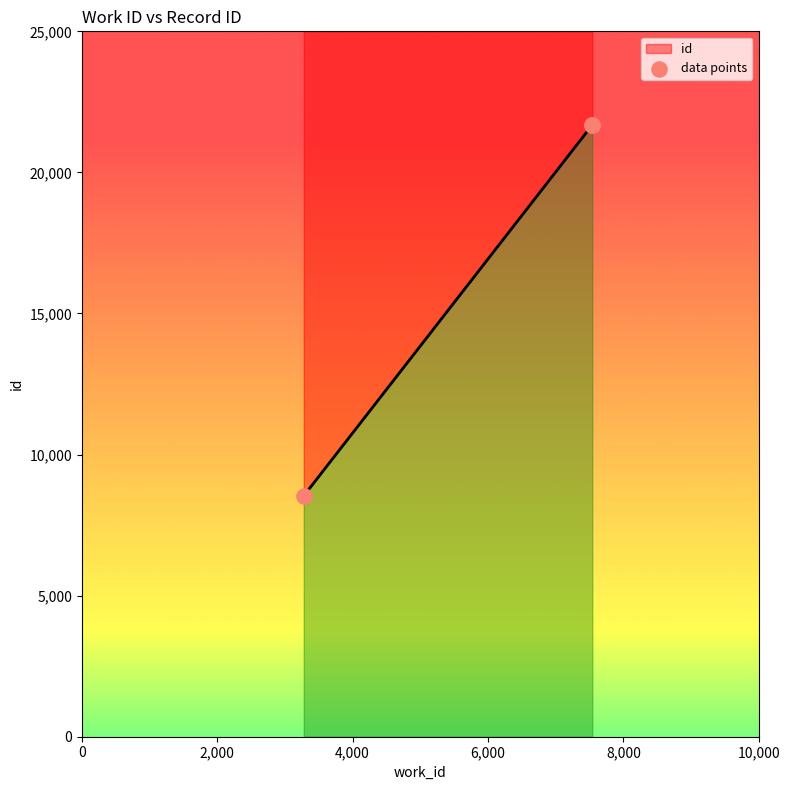

Between 2,000 and 4,000, which is larger?

4,000